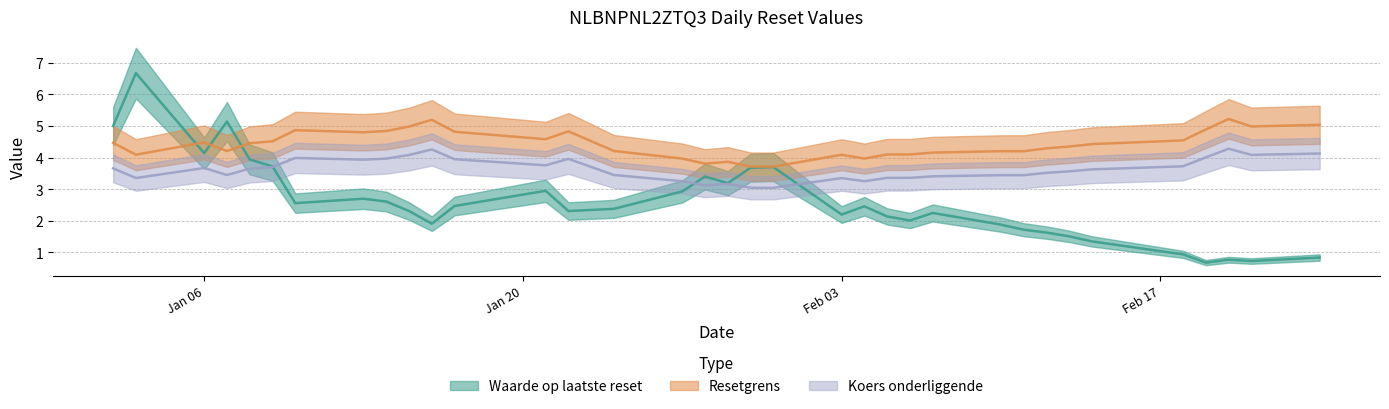

True or false: Koers onderliggende and Resetgrens cross at least once.

False